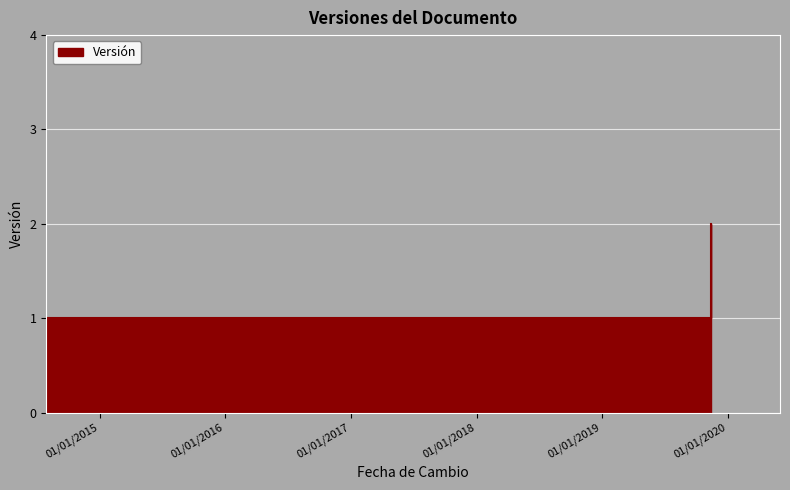

Reading left to right, list all the values displayed in this chart.

2014-07-30=1	2019-11-14=2